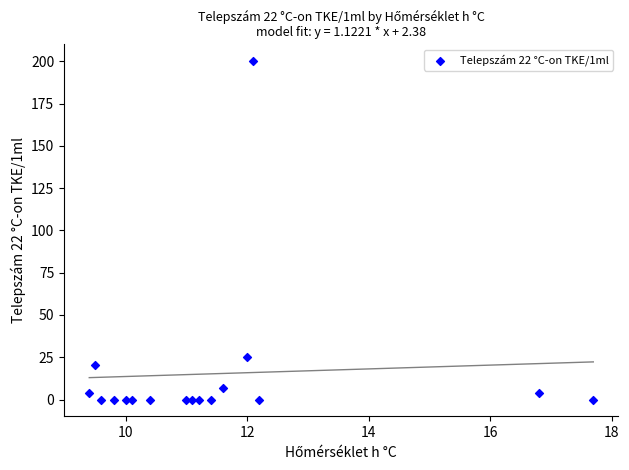

What Y value in the scatter plot is closest to 100?

25.0